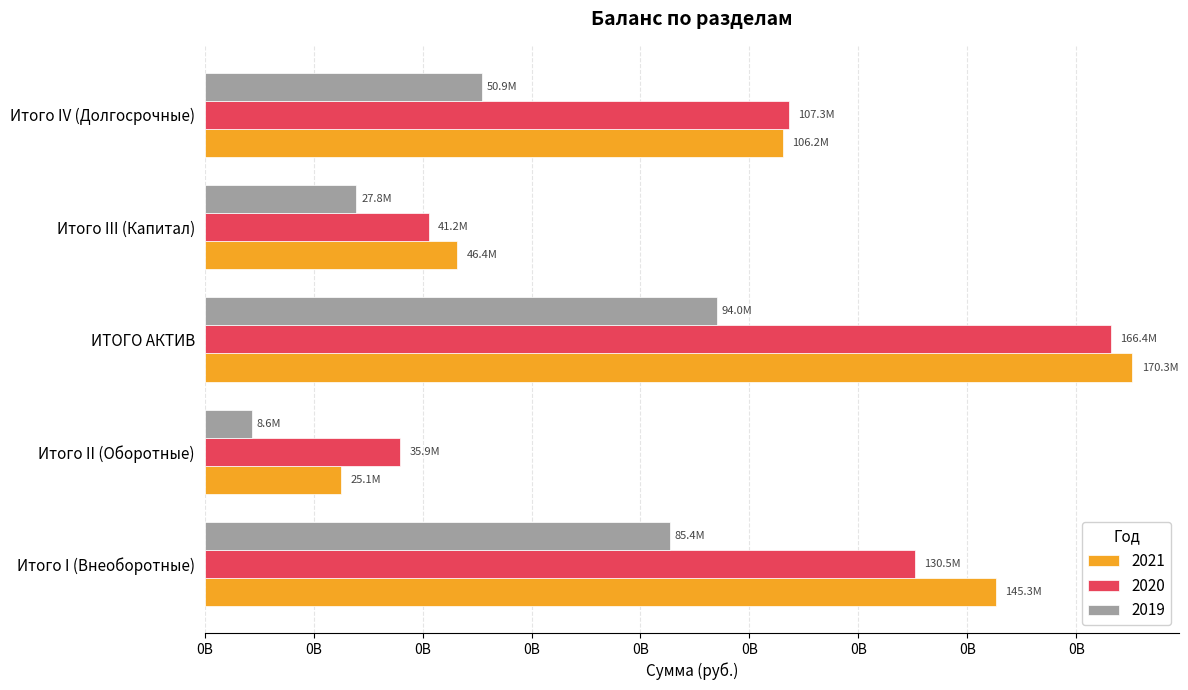

What are all the series names shown in the legend?

2021, 2020, 2019